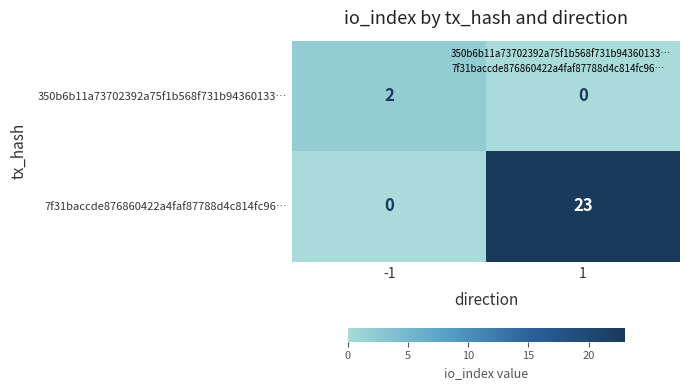

At which category is the sum across all series the highest?

1